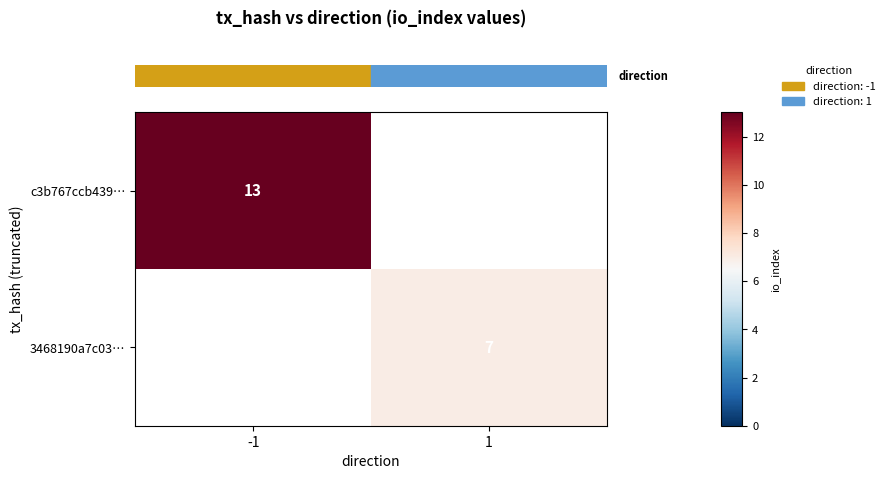

What is the minimum value shown in the chart?

7.0